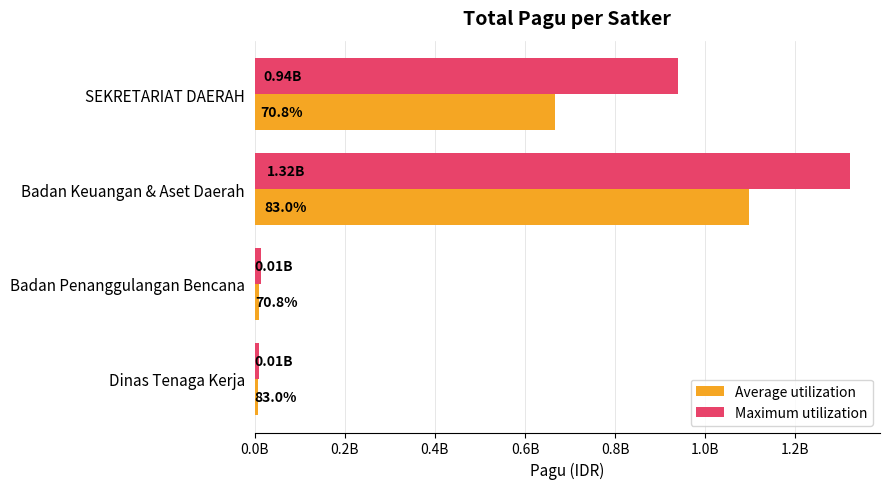

What is the highest value of the Average utilization series?

1096428227.5